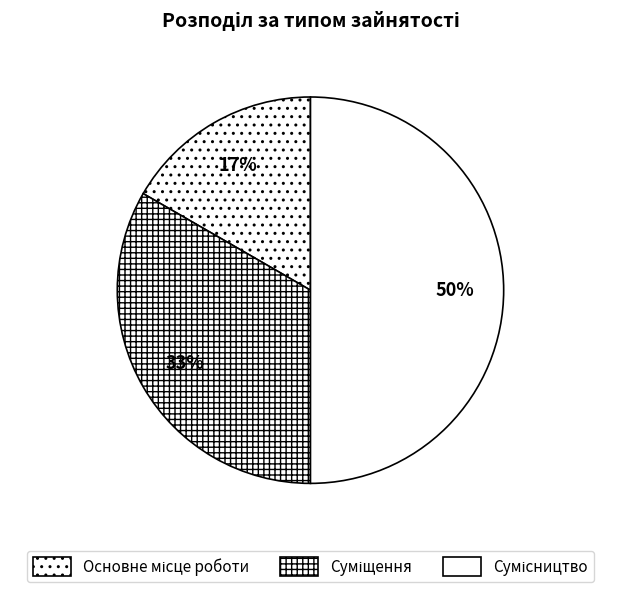

To the nearest percent, what is the difference between the largest and smallest slice percentages?

33%